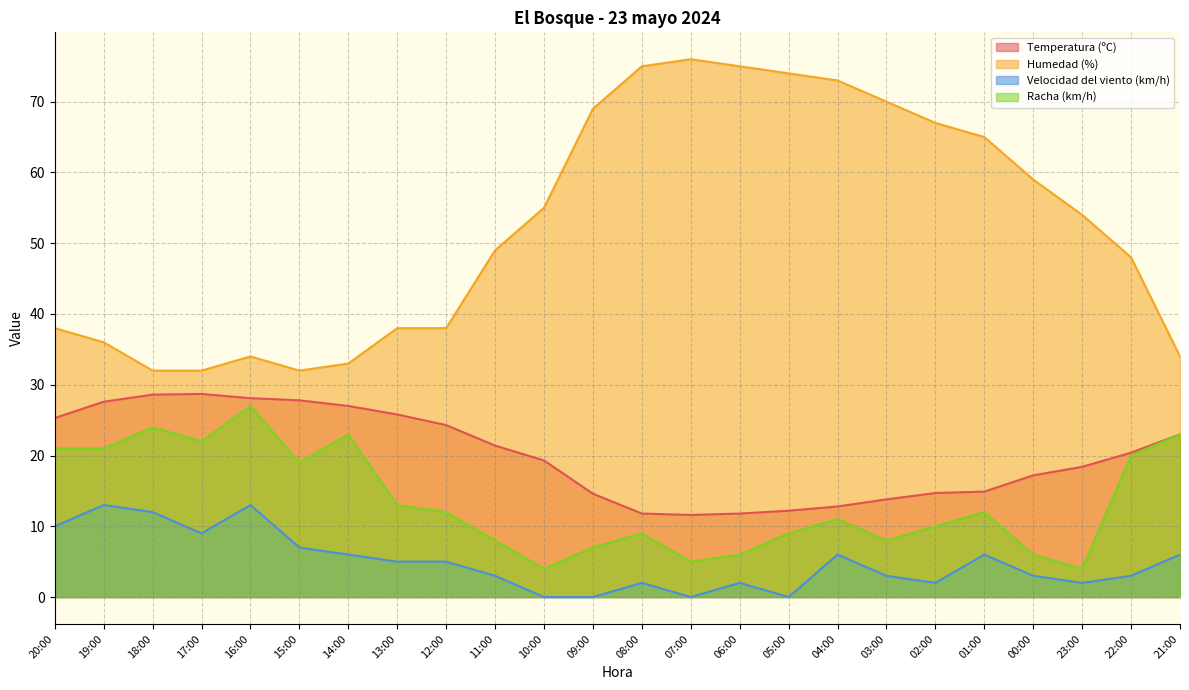

What is the average value of the Velocidad del viento (km/h) series?

4.9